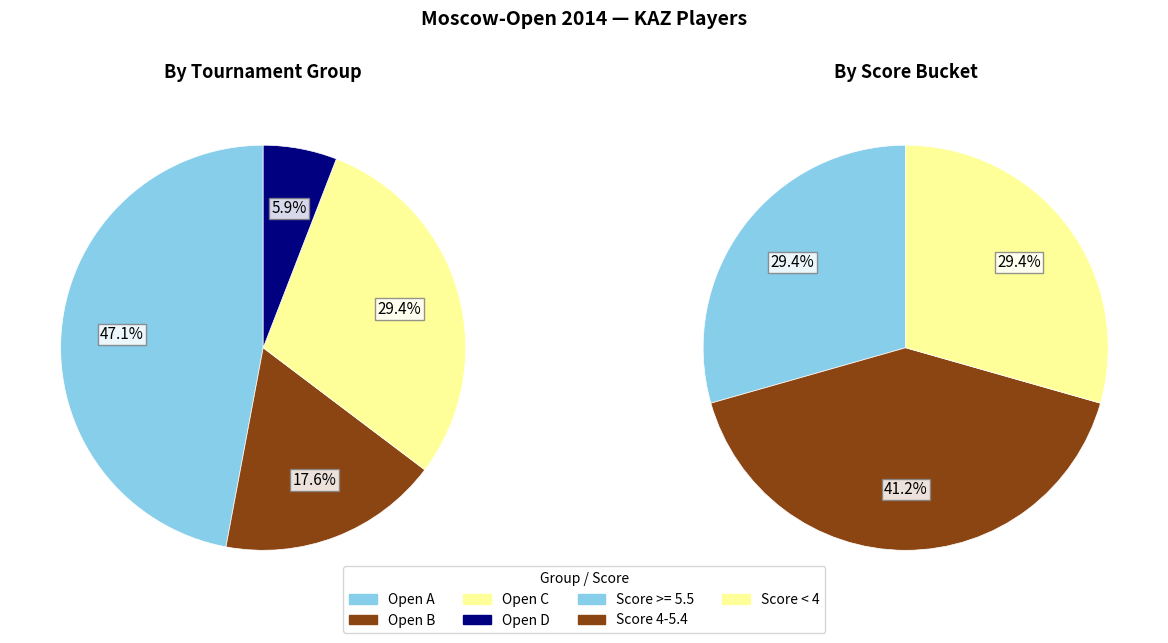

What is the largest slice in the pie chart?

Open A